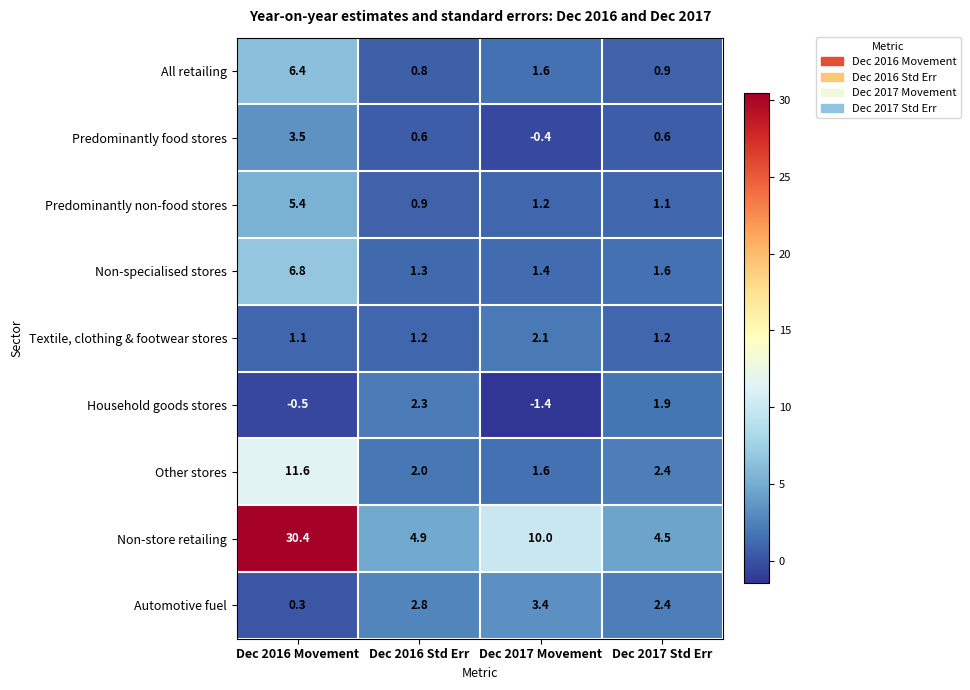

Which series has the largest range (max minus min)?

Non-store retailing